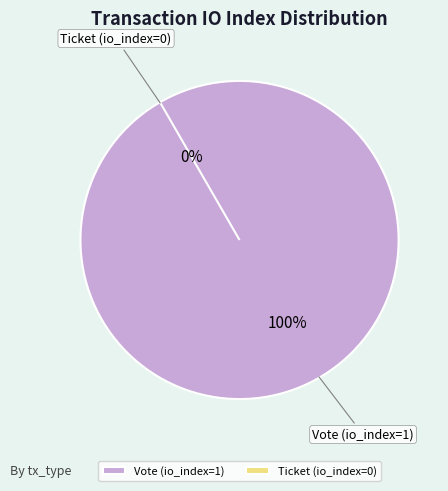

Which has a higher value, Ticket (io_index=0) or Vote (io_index=1)?

Vote (io_index=1)